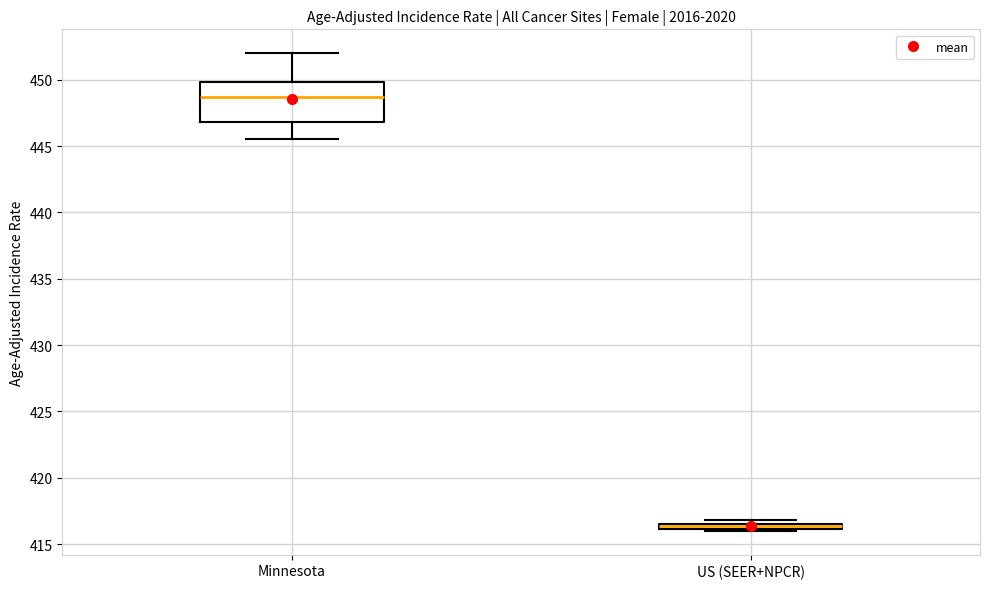

Where is the upper edge of the box for US (SEER+NPCR) on the y-axis? The values are not printed on the chart, so give them approximately, as read against the axis.

416.5